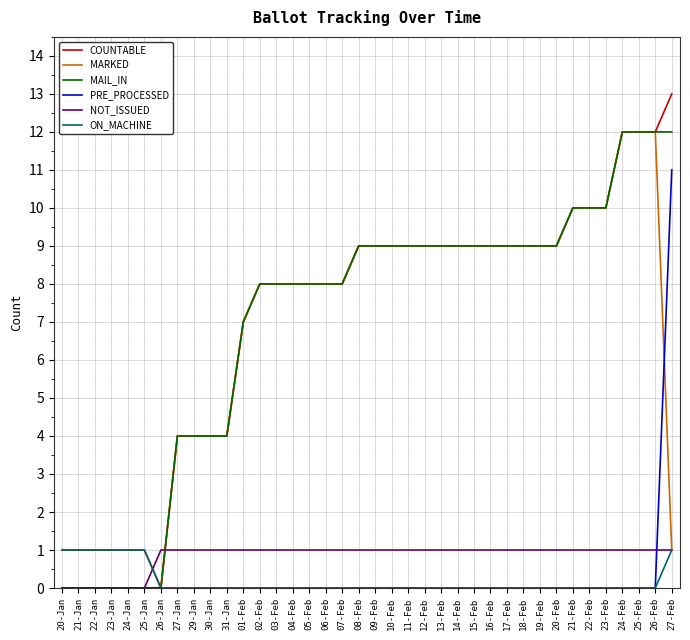

The COUNTABLE series shows 12 at 26-Feb. True or false?

True